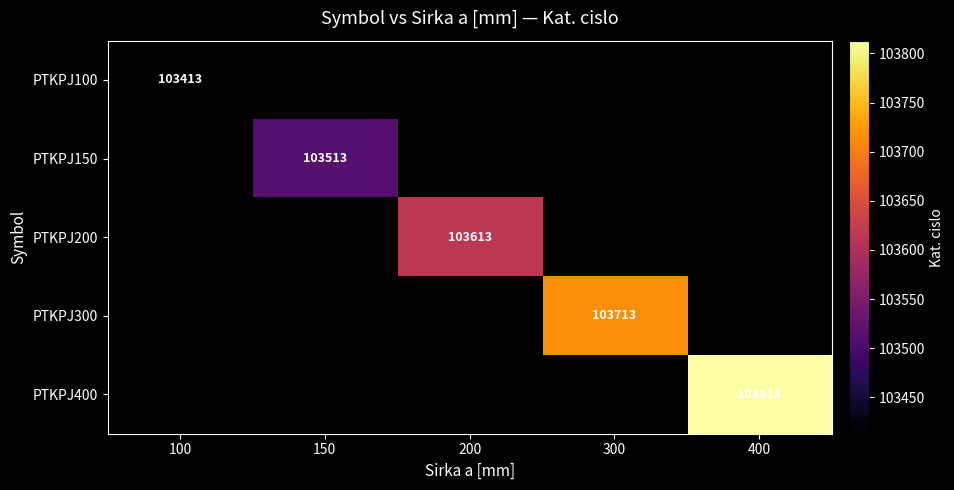

At how many categories does at least one series exceed 103522?

3